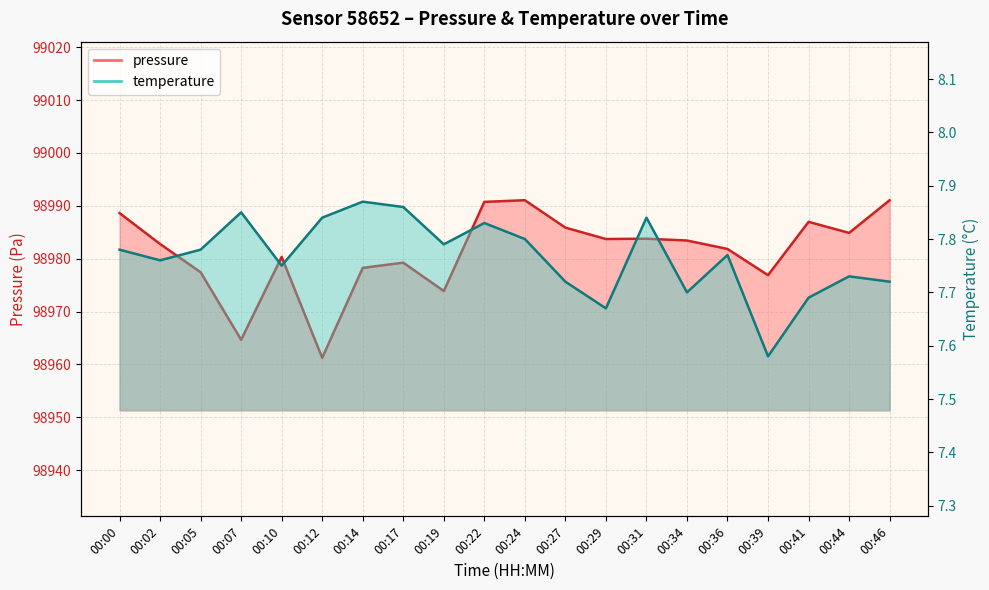

The temperature series shows 7.7 at 00:41. True or false?

True